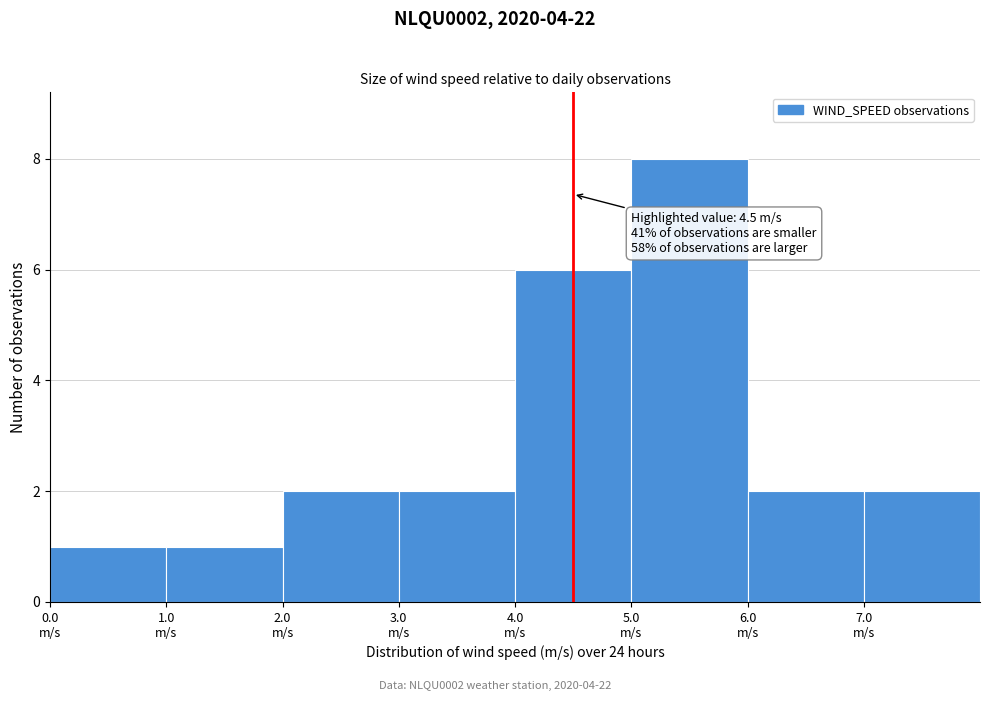

Which range on the x-axis has the tallest bar?

5 to 6